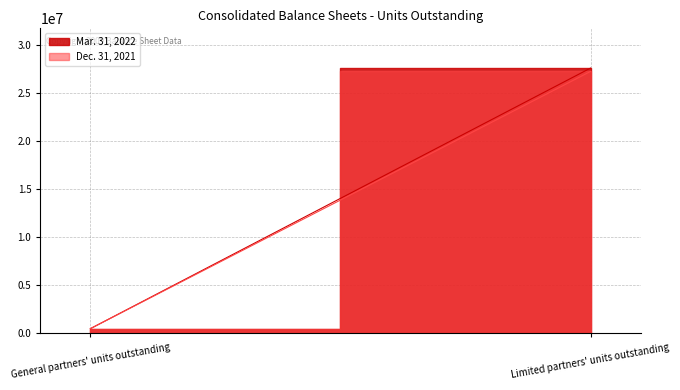

List the labels in order of Dec. 31, 2021 value, smallest first.

General partners' units outstanding, Limited partners' units outstanding